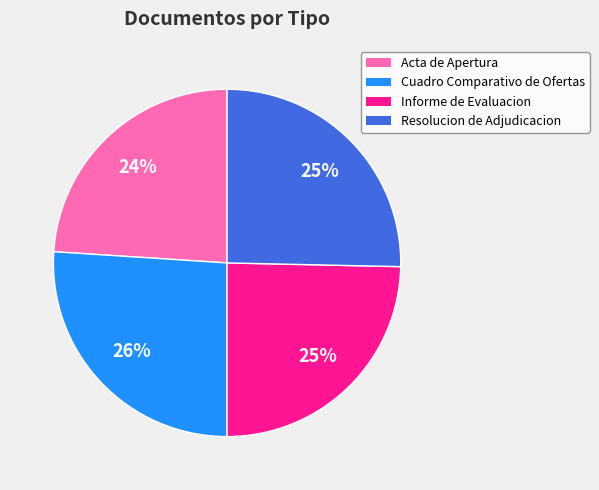

Which category has the smallest portion of the pie?

Acta de Apertura